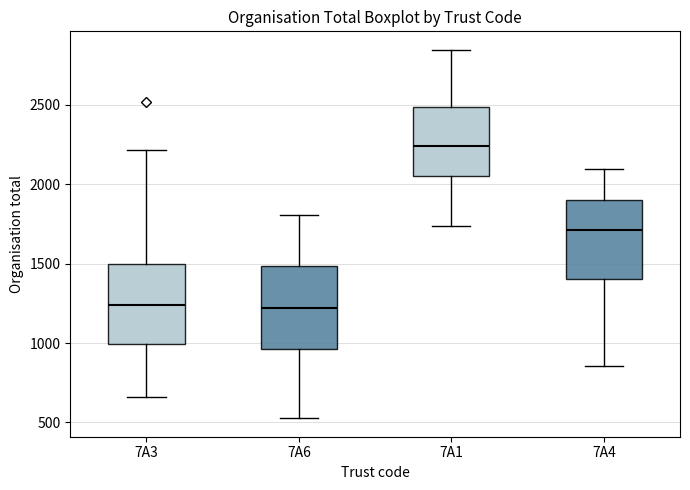

Reading left to right, read every box against the y-axis: the position of its median line, the range the box covers, and the ends of its whiskers. The values are not printed on the chart, so give them approximately, as read against the axis.

7A3: median 1250, box 1000 to 1500, whiskers 650 to 2200
7A6: median 1200, box 950 to 1500, whiskers 550 to 1800
7A1: median 2250, box 2050 to 2500, whiskers 1750 to 2850
7A4: median 1700, box 1400 to 1900, whiskers 850 to 2100